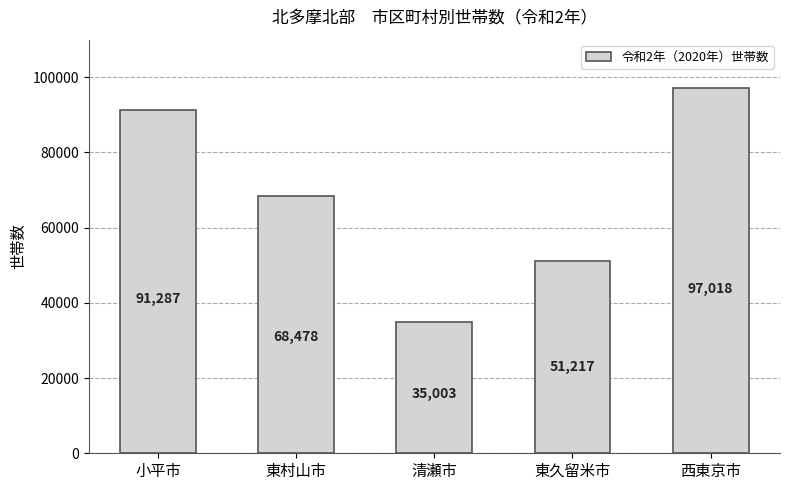

Does the chart contain stacked bars?

No